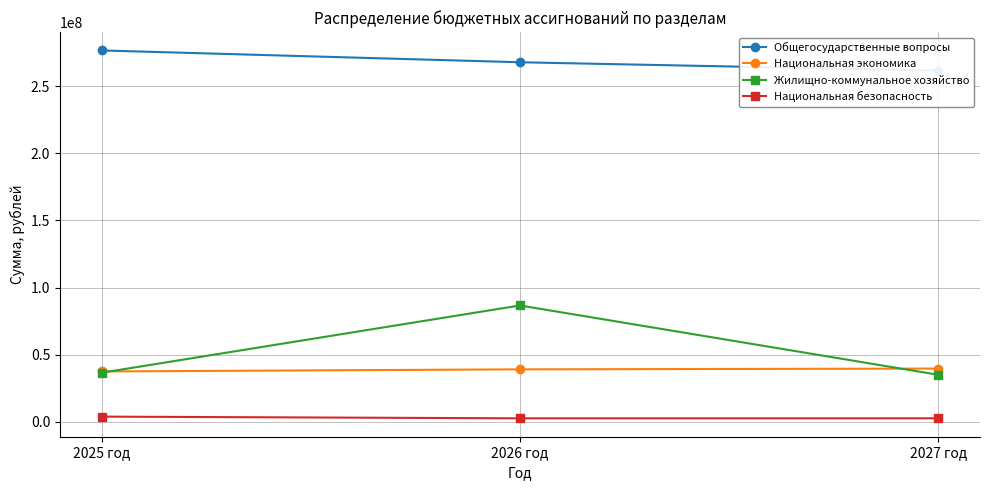

At 2026 год, list the series in order from largest to smallest.

Общегосударственные вопросы, Жилищно-коммунальное хозяйство, Национальная экономика, Национальная безопасность